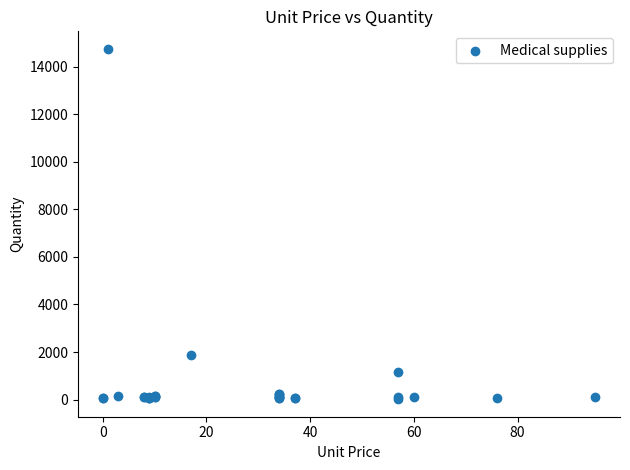

What Y value in the scatter plot is closest to 7382?

1879